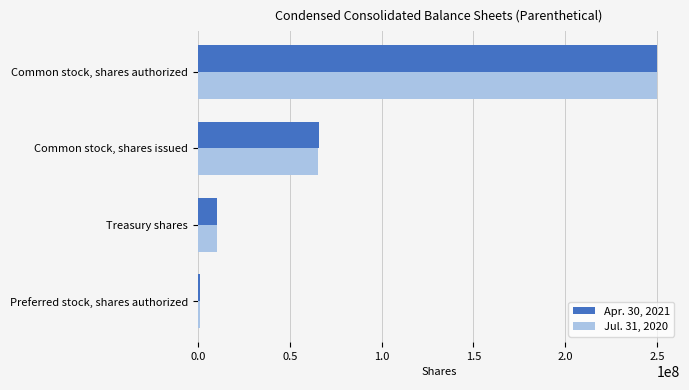

Rank the categories by Jul. 31, 2020 value from highest to lowest.

Common stock, shares authorized, Common stock, shares issued, Treasury shares, Preferred stock, shares authorized